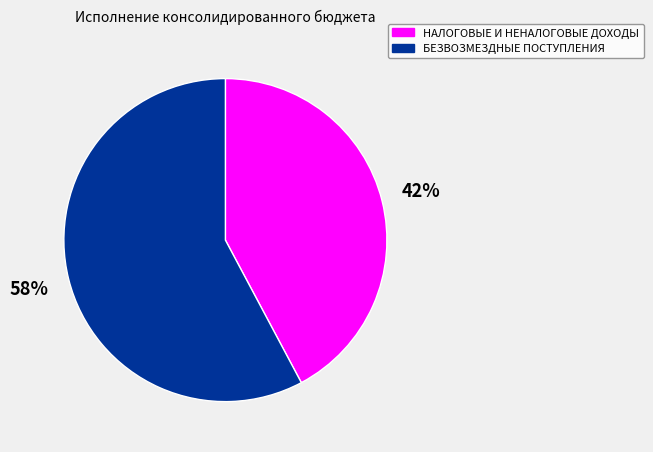

True or false: НАЛОГОВЫЕ И НЕНАЛОГОВЫЕ ДОХОДЫ accounts for 42% of the total.

True